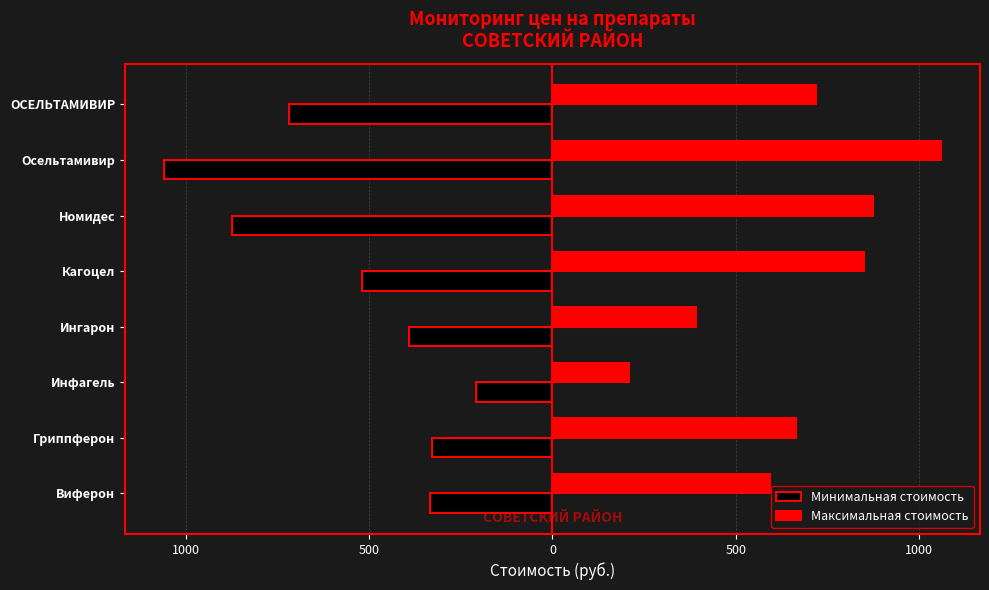

Where is Минимальная стоимость nearest to the value -635?

ОСЕЛЬТАМИВИР